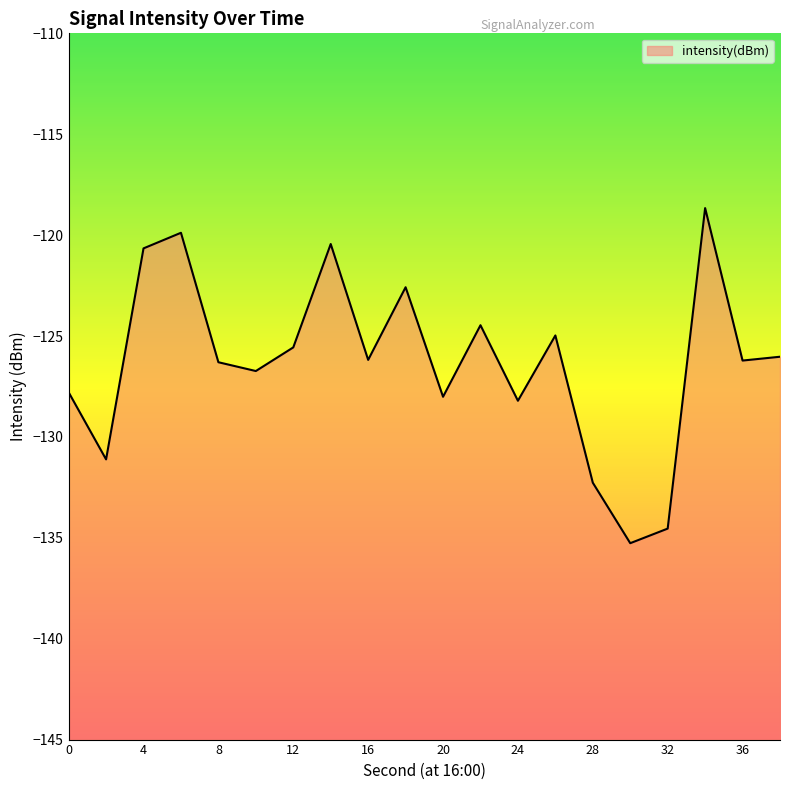

How many data points are less than -126?

12